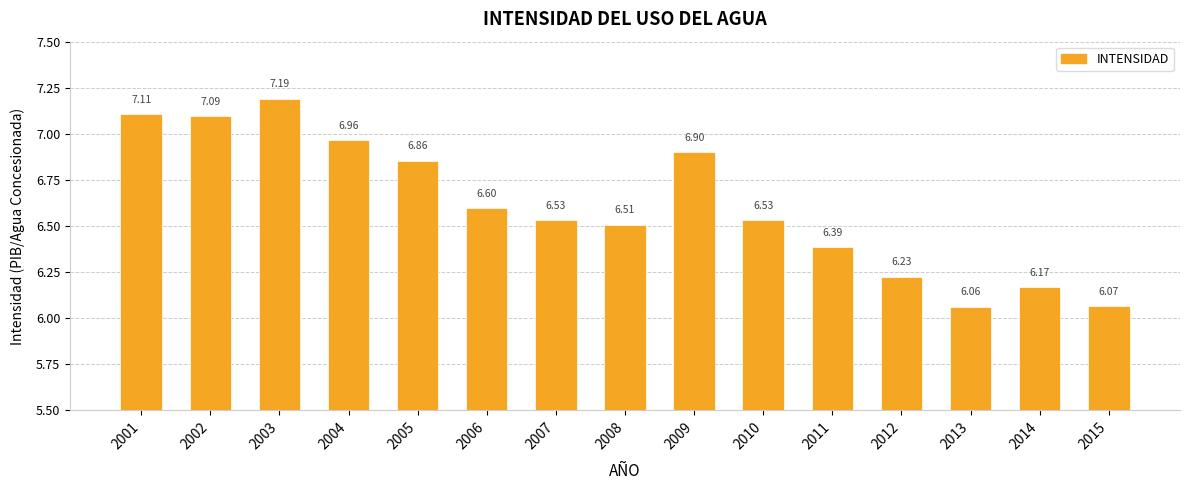

Approximately how many times larger is the value at 2013 compared to 2004?

0.9